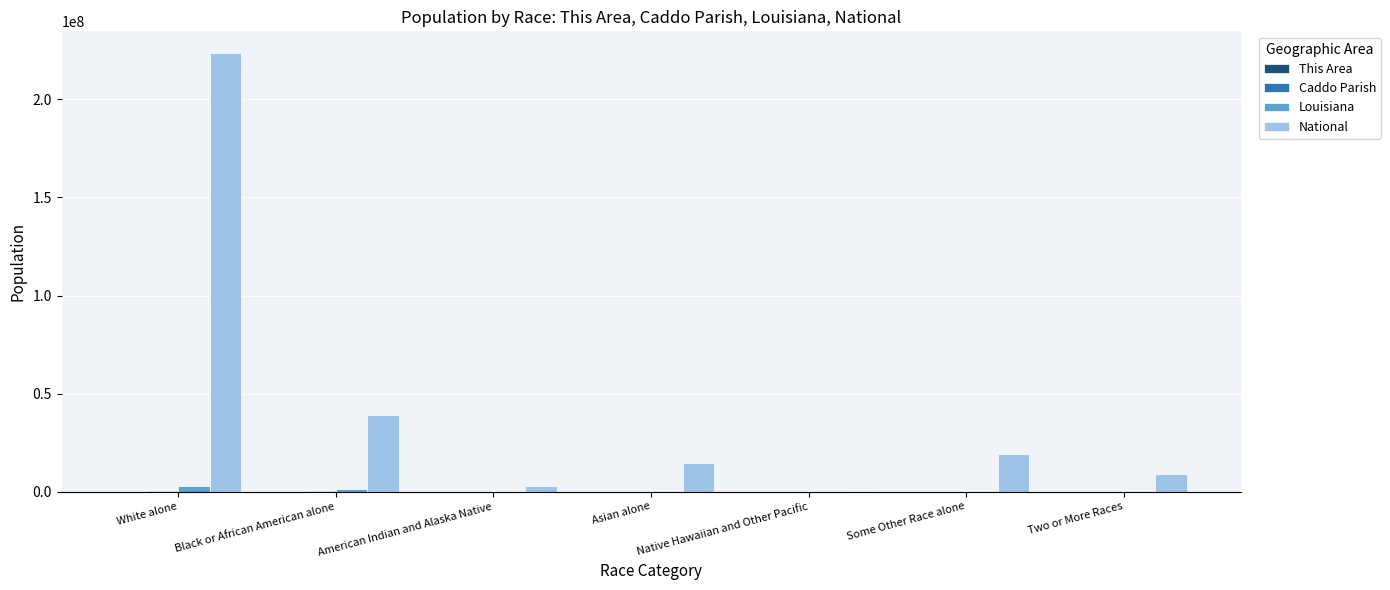

Which label corresponds to the largest value in the chart?

White alone